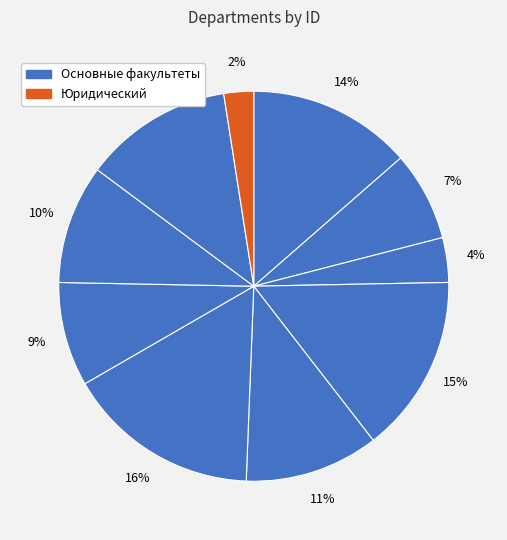

How many slices are in this pie chart?

10